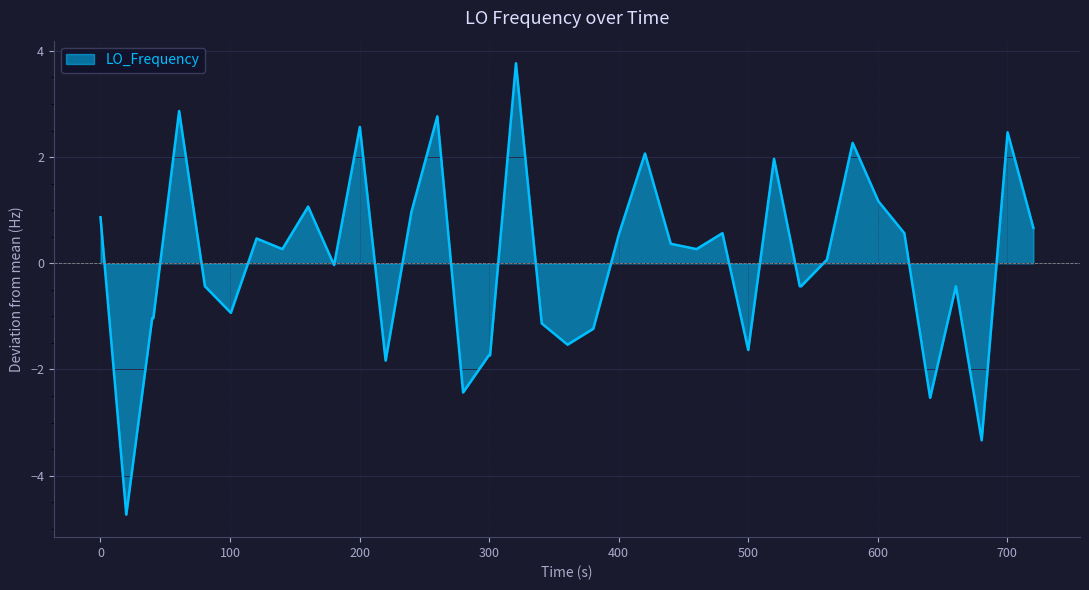

What is the greatest value displayed?

3.8